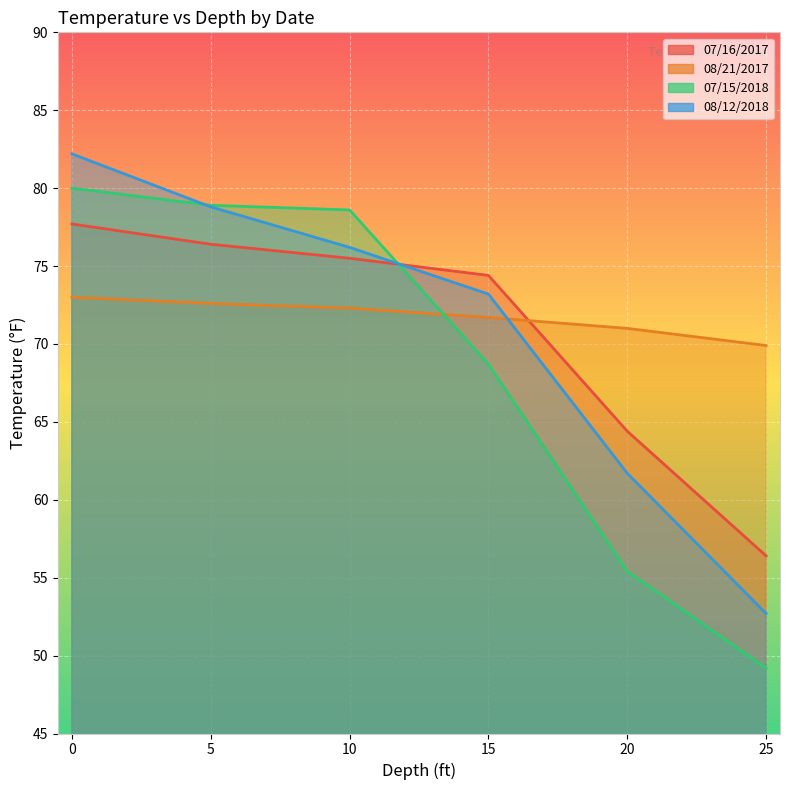

What is the value of the 08/12/2018 point at the 2nd from the left?

78.8